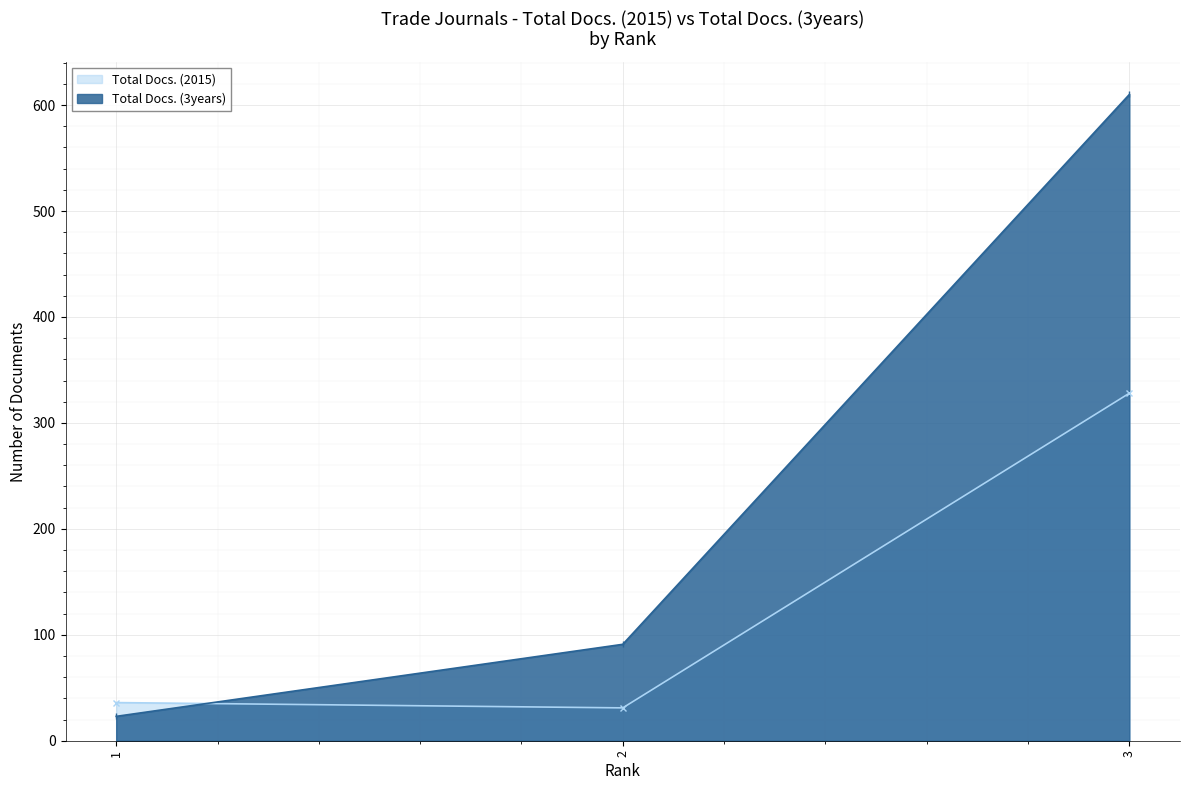

Which category has the lowest value in the Total Docs. (3years) series?

1